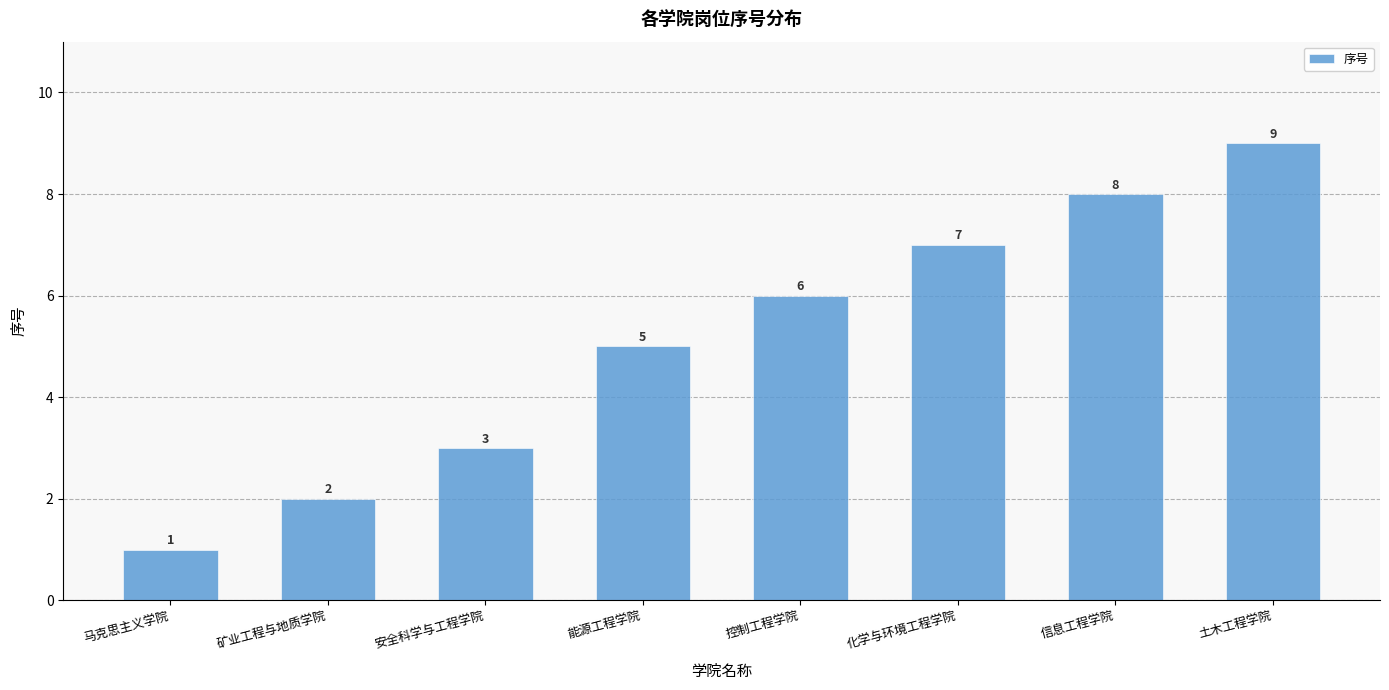

Which category has the highest value across all series?

土木工程学院